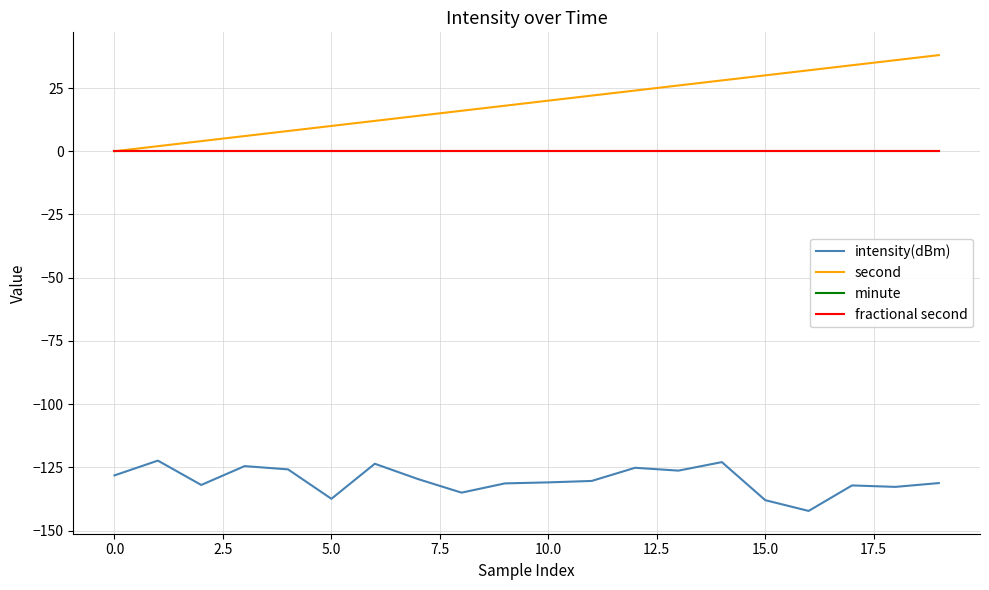

Reading left to right, transcribe all the data shown in this chart.

intensity(dBm): -128.1	-122.3	-131.9	-124.5	-125.8	-137.4	-123.5	-129.6	-135.0	-131.3	-130.9	-130.3	-125.1	-126.3	-122.9	-137.9	-142.2	-132.1	-132.7	-131.2
second: 0.0	2.0	4.0	6.0	8.0	10.0	12.0	14.0	16.0	18.0	20.0	22.0	24.0	26.0	28.0	30.0	32.0	34.0	36.0	38.0
minute: 0.0	0.0	0.0	0.0	0.0	0.0	0.0	0.0	0.0	0.0	0.0	0.0	0.0	0.0	0.0	0.0	0.0	0.0	0.0	0.0
fractional second: 0.0	0.0	0.0	0.0	0.0	0.0	0.0	0.0	0.0	0.0	0.0	0.0	0.0	0.0	0.0	0.0	0.0	0.0	0.0	0.0